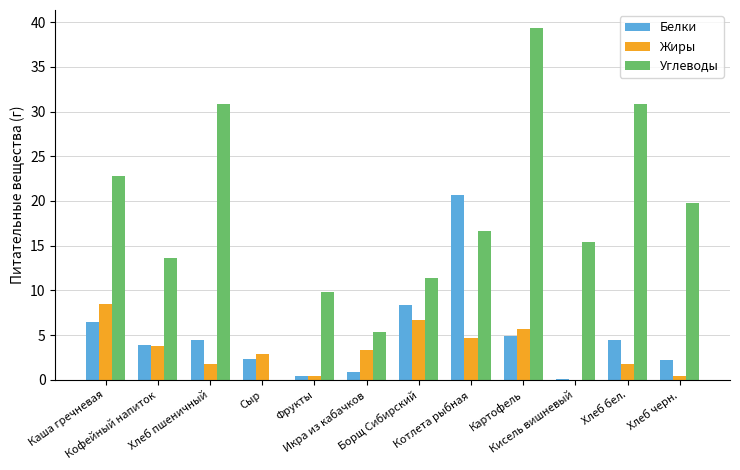

What is the sum of all Углеводы values?

215.9